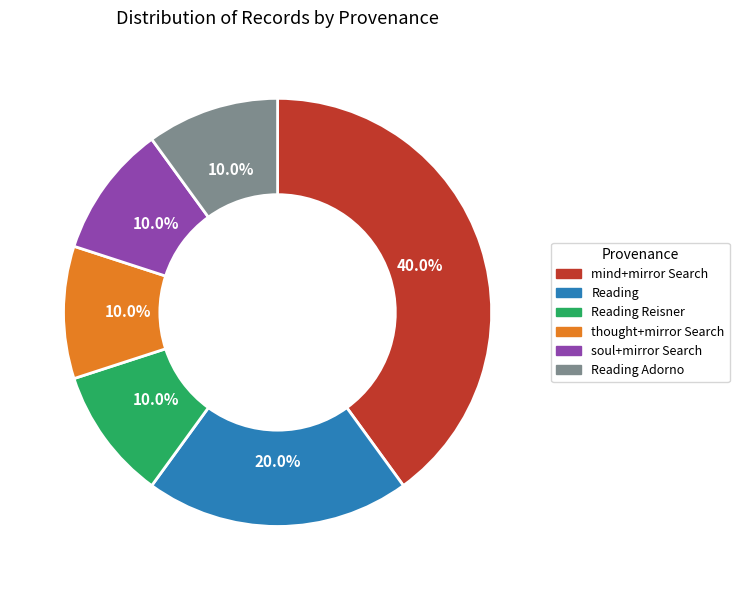

What percentage is NOT represented by soul+mirror Search?

90.0%